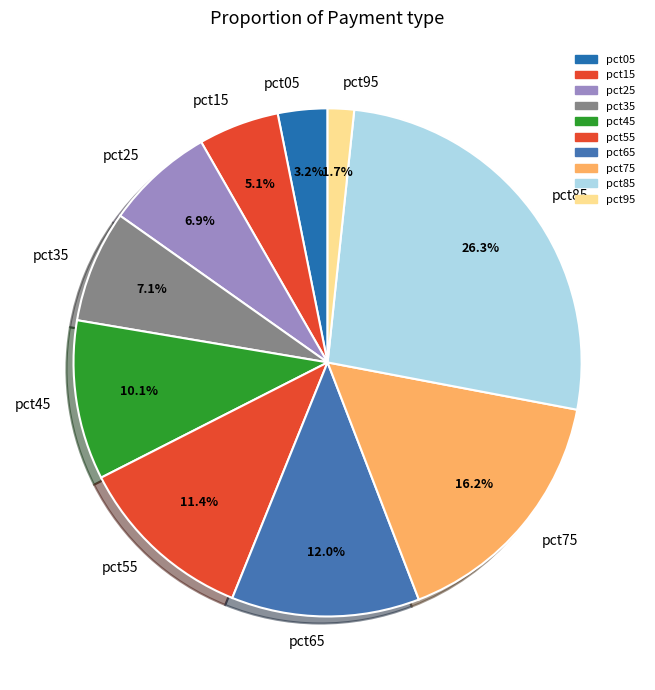

Which category has the smallest portion of the pie?

pct95